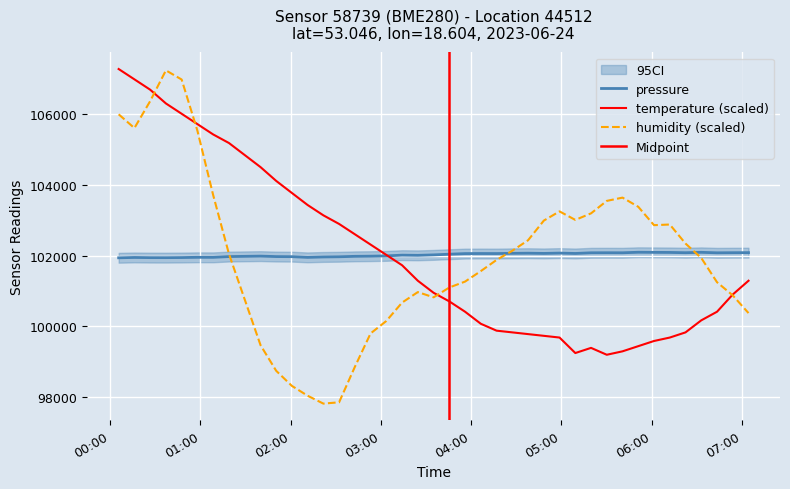

What is the difference between the second highest and second lowest values in the temperature series?

7739.2